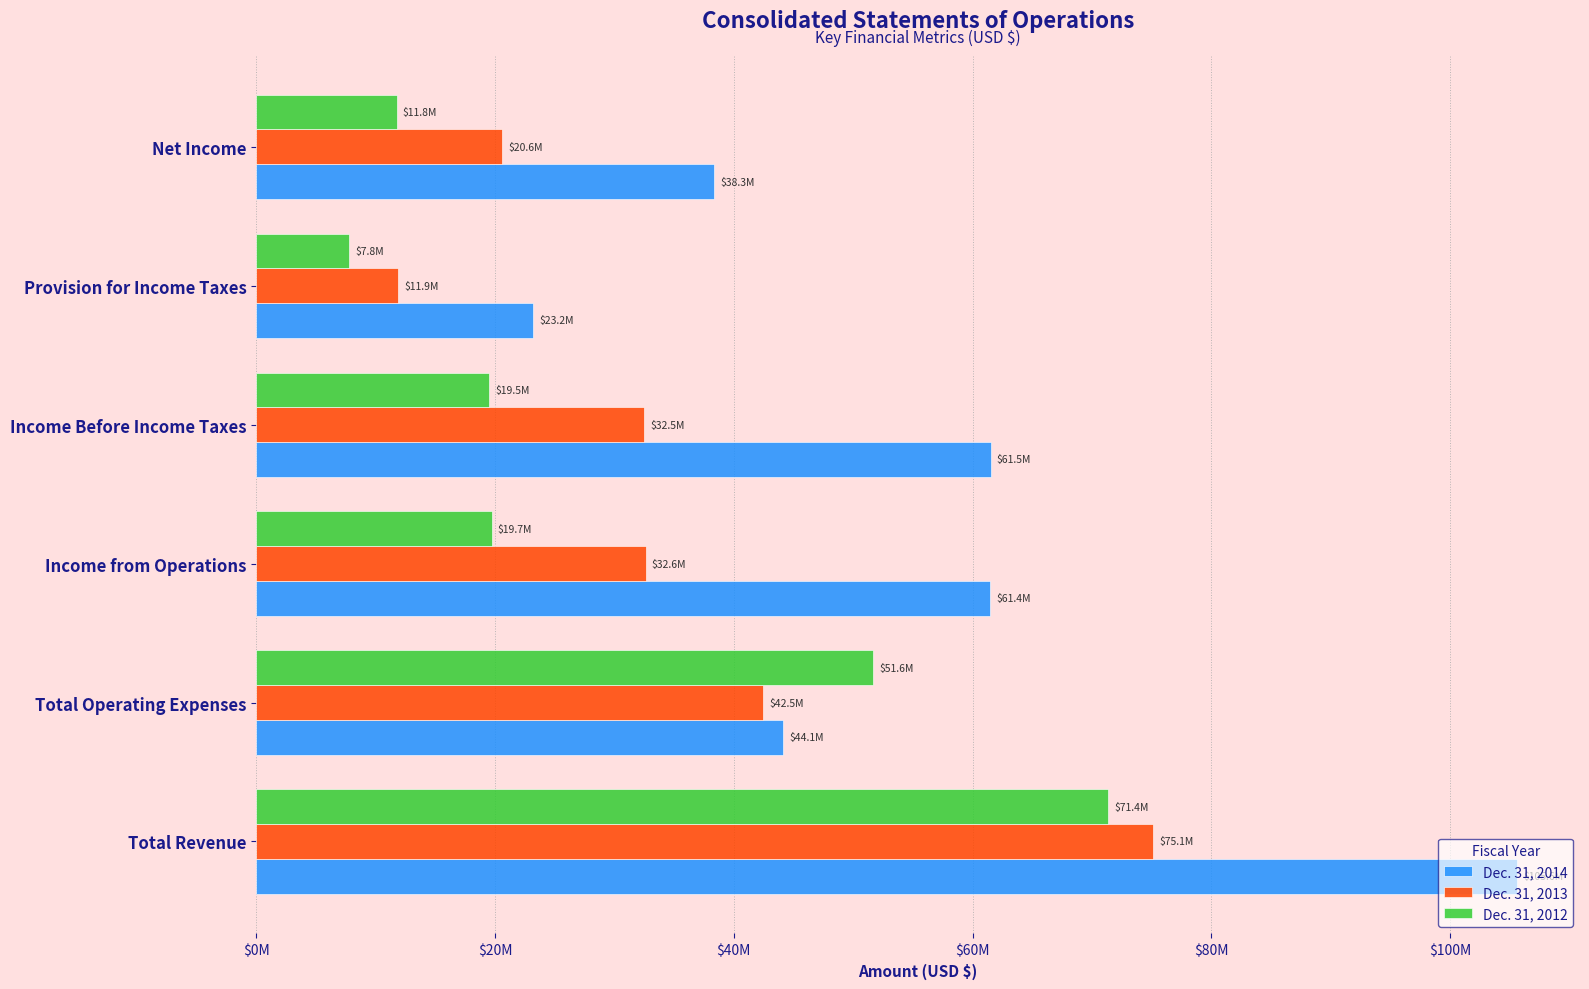

What are all the series names shown in the legend?

Dec. 31, 2014, Dec. 31, 2013, Dec. 31, 2012